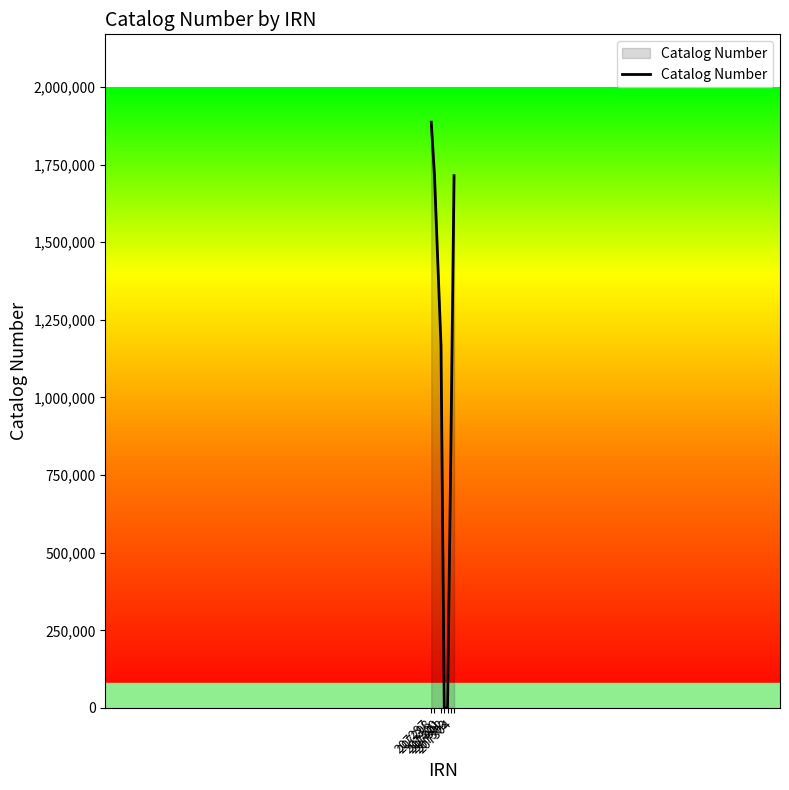

How many lines are shown in the chart?

1